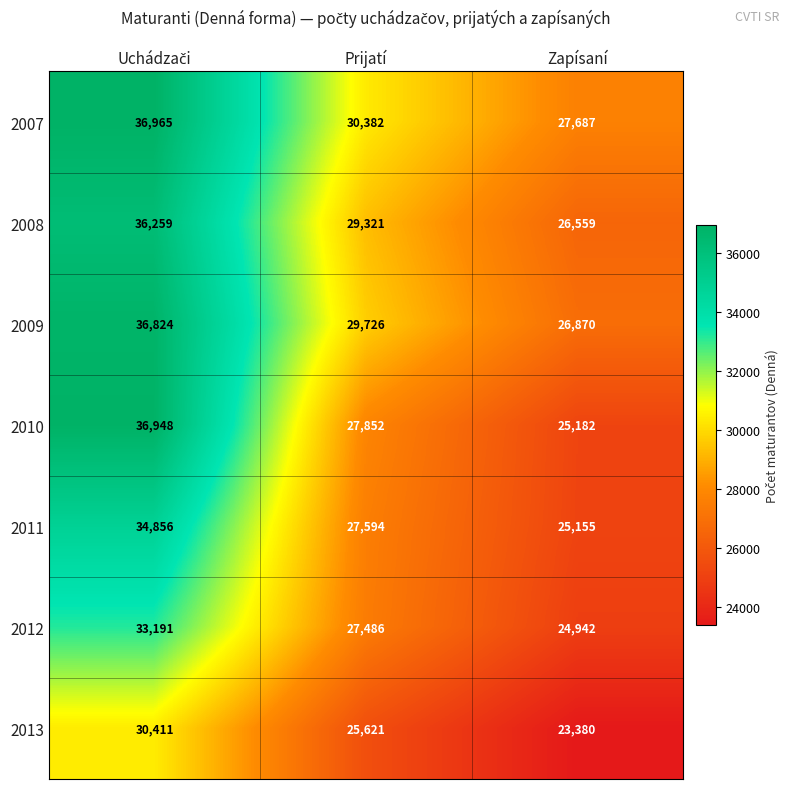

Which series has the largest range (max minus min)?

2010